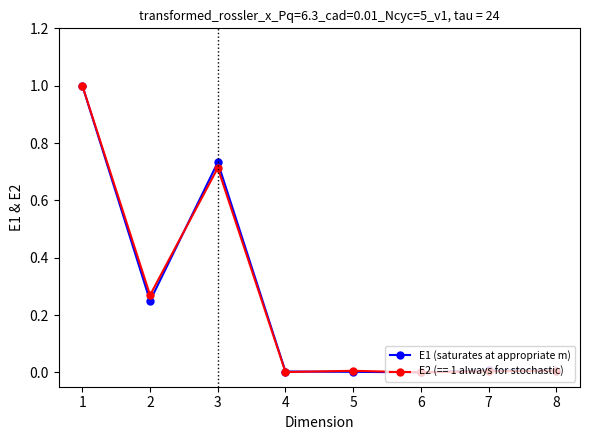

What is the maximum value shown in the chart?

1.0